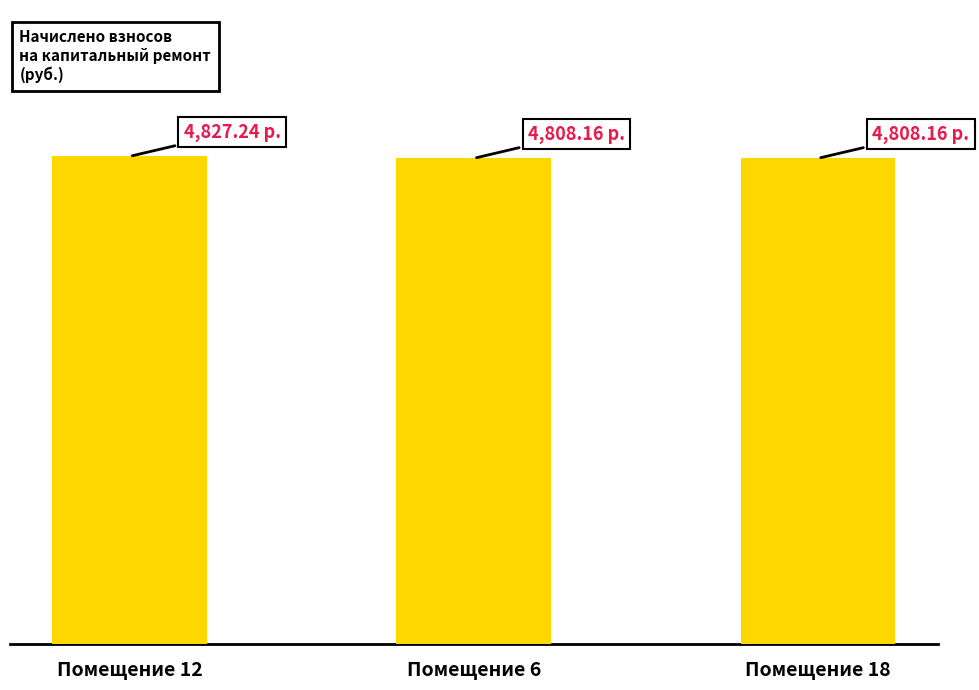

What is the ratio of the value at Помещение 12 to the value at Помещение 6?

1.0